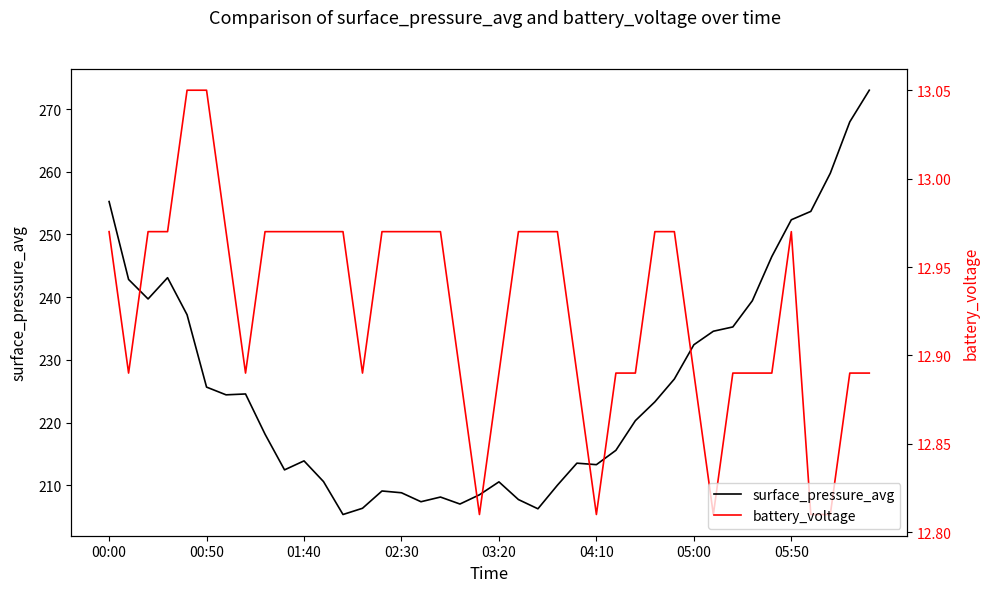

True or false: battery_voltage has a value of 18.0 at 02:30.

False